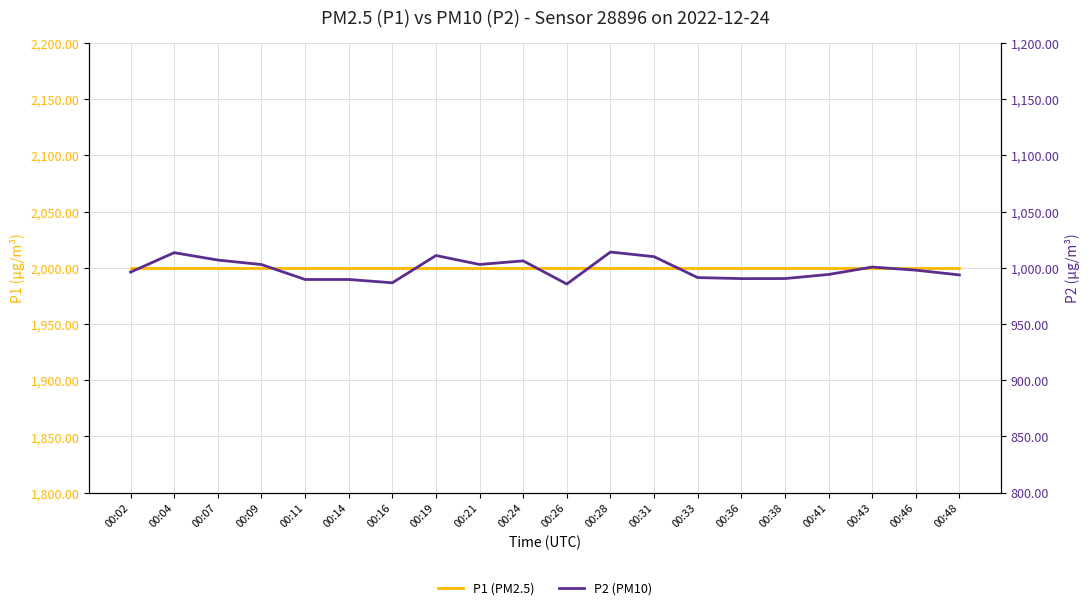

True or false: P2 (PM10) has more than 0 interior local peaks.

True